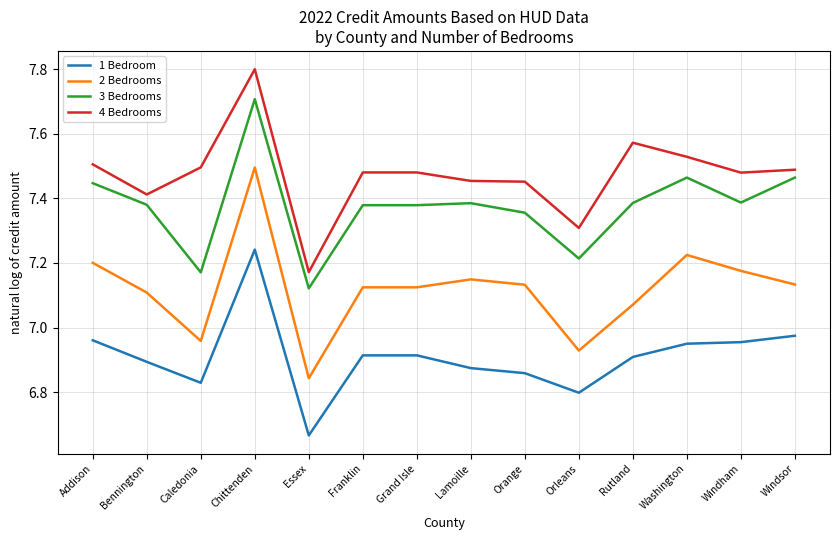

Which series has the widest spread of values?

2 Bedrooms